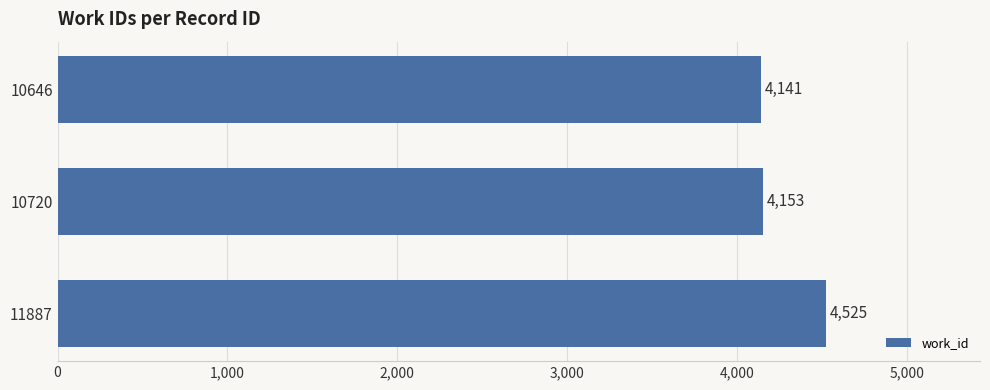

Does the chart contain any negative values?

No